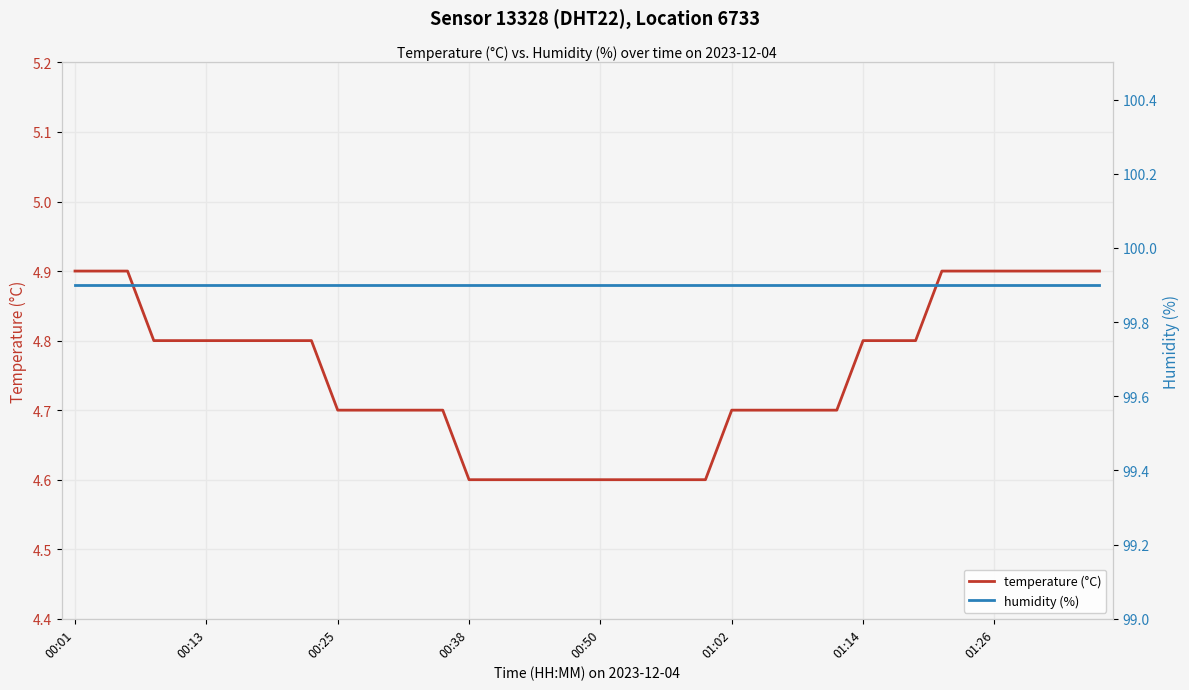

True or false: temperature (°C) and humidity (%) intersect in this chart.

False